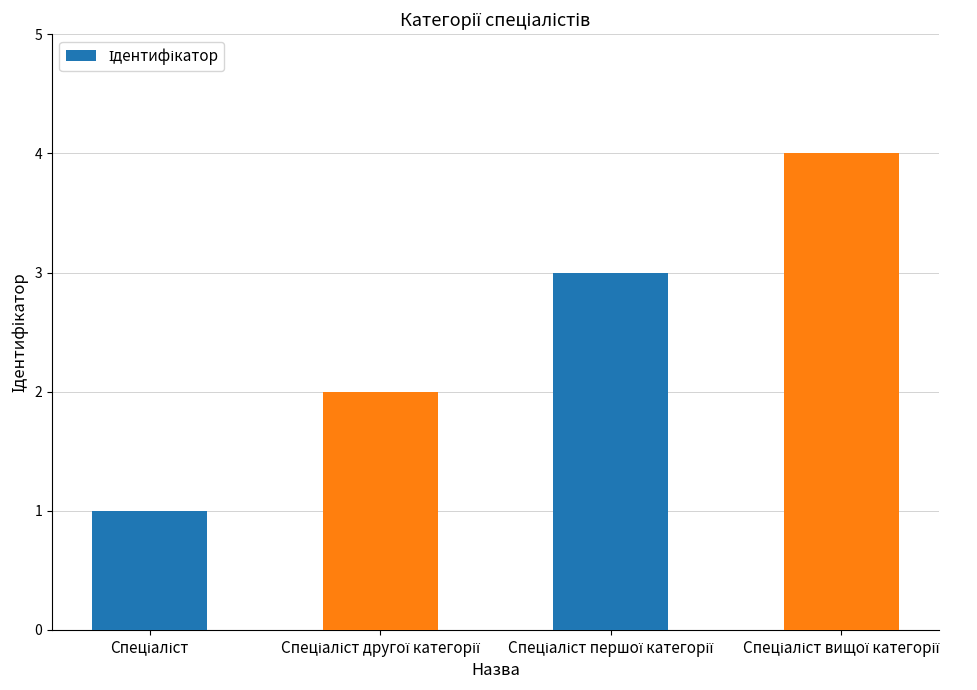

What is the difference between the maximum and minimum values?

3